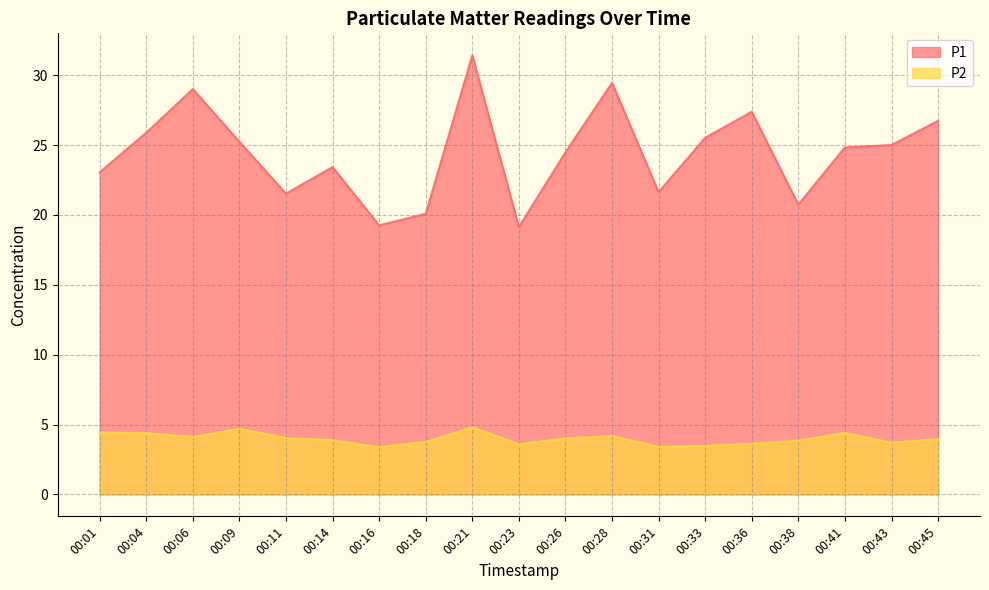

Where is P1 nearest to the value 25?

00:43